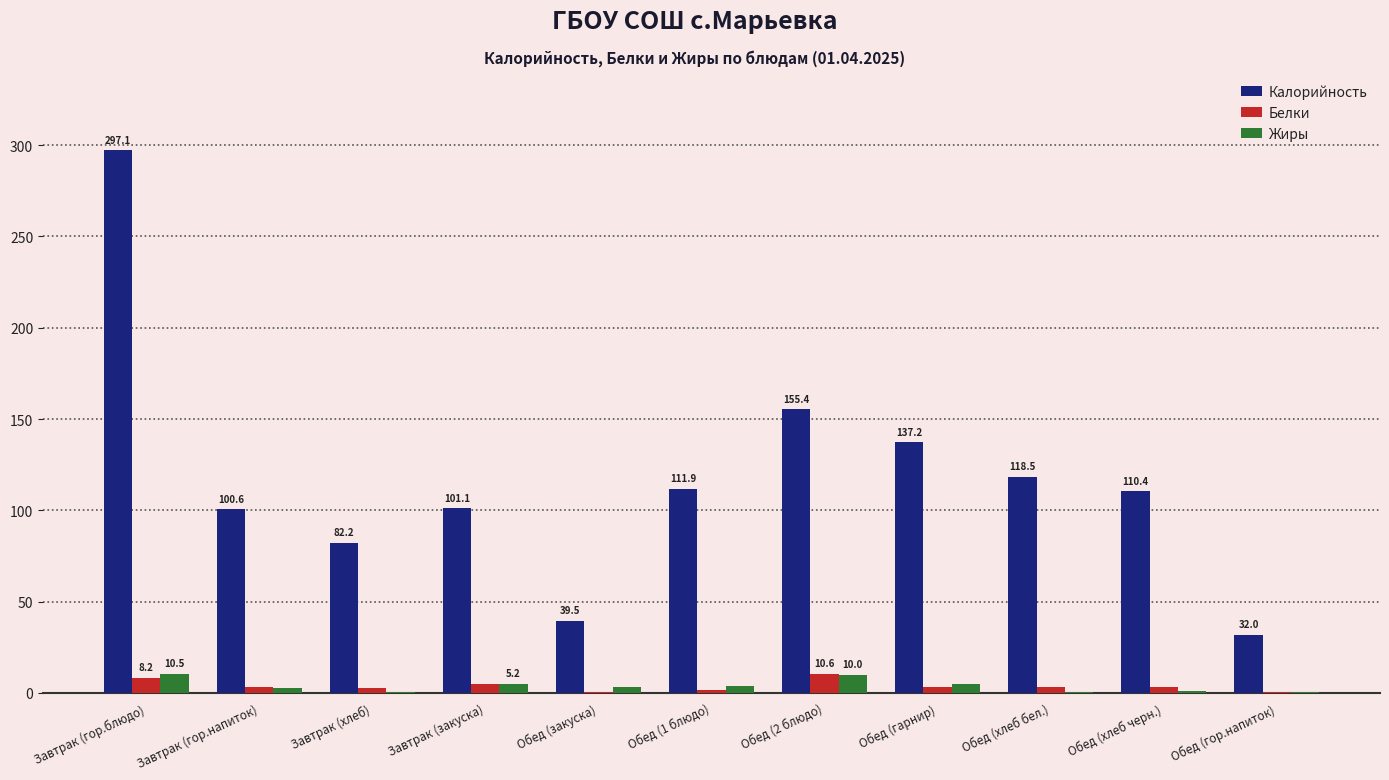

Are the bars grouped side by side (vs. stacked)?

Yes